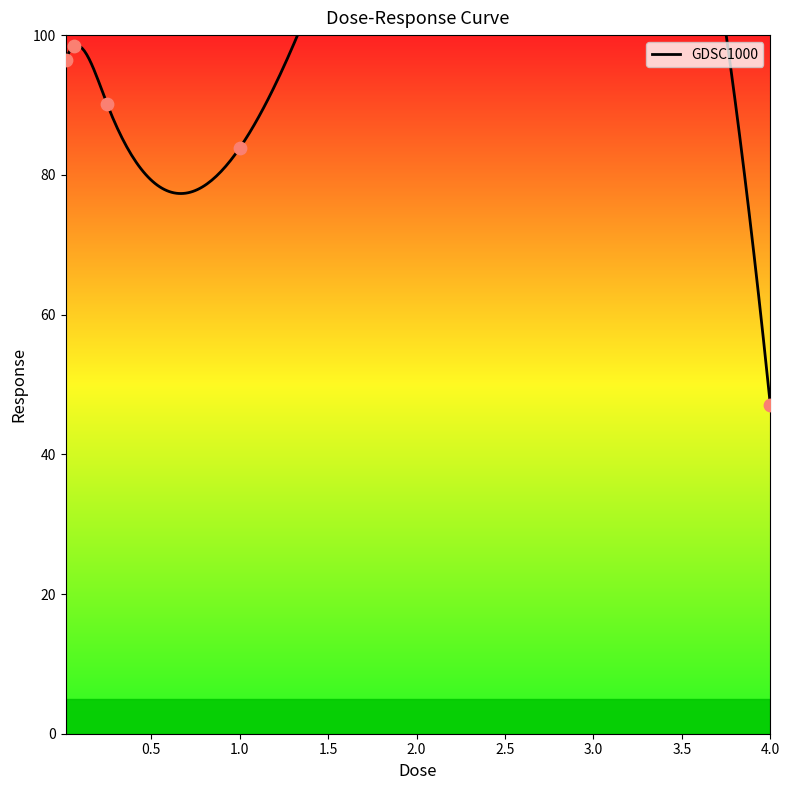

Which has a higher value, 0.015625 or 0.0625?

0.0625